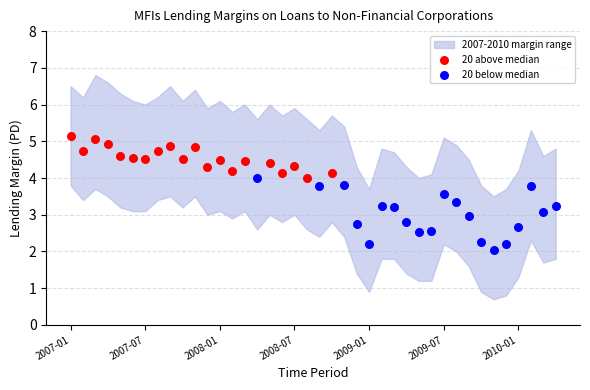

Which series reaches the minimum Y coordinate?

20 below median